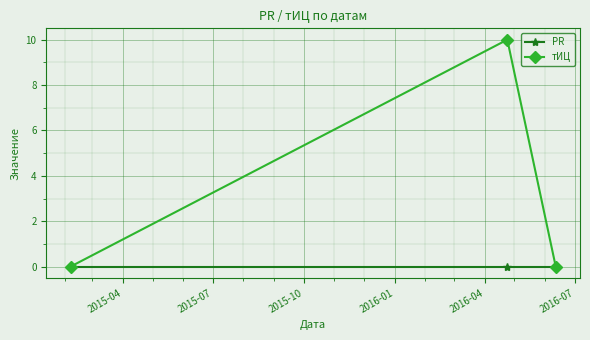

What is the value of the тИЦ point at the 2nd from the left?

10